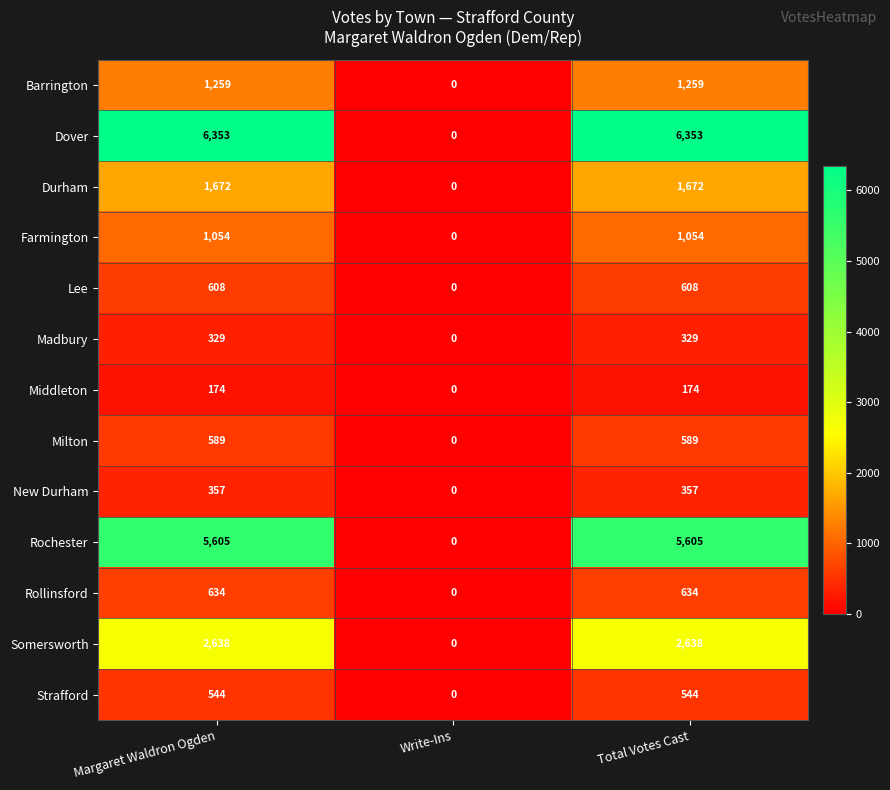

How many positive values does the Lee series have?

2